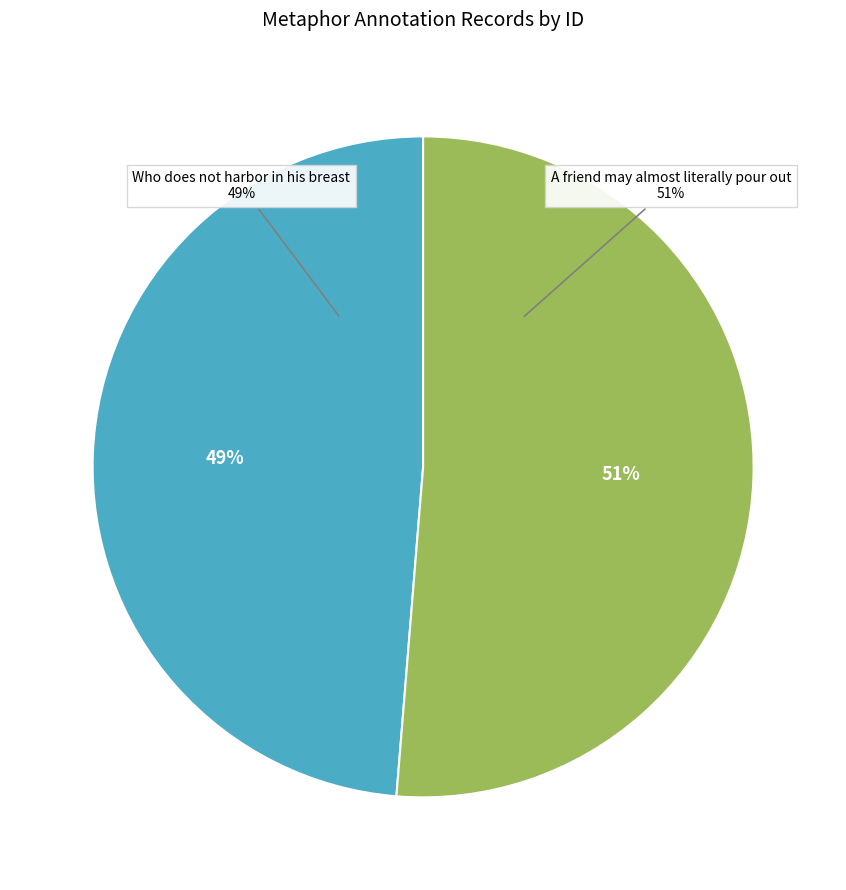

How many segments does this pie chart have?

2